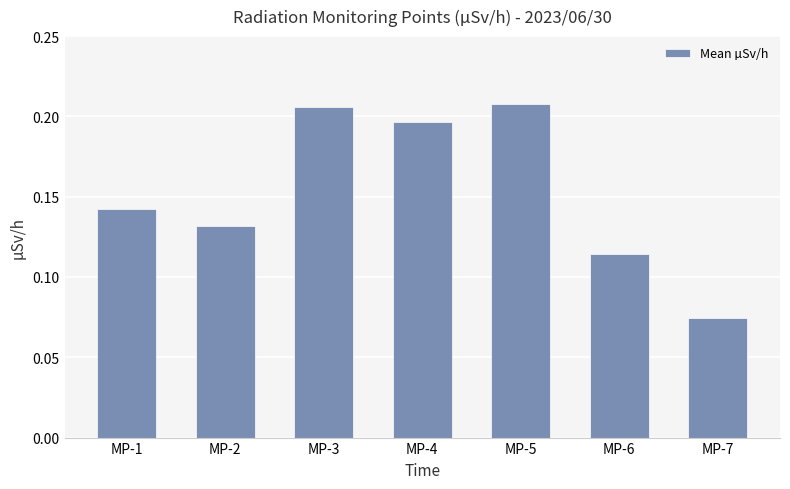

The value at MP-7 is 0.0. True or false?

False